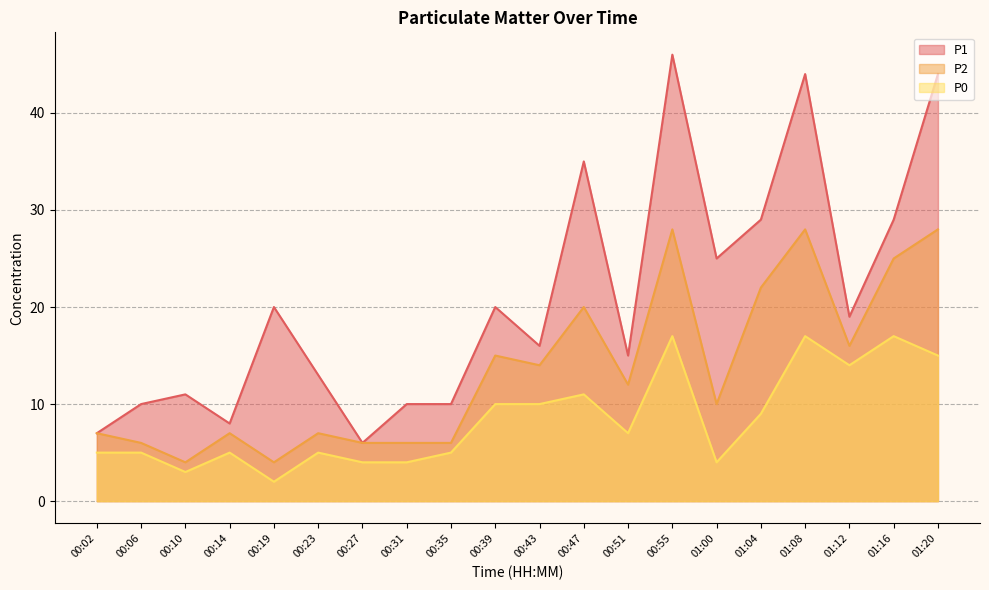

Is the value of P1 at 01:00 greater than the value of P2 at 00:47?

Yes